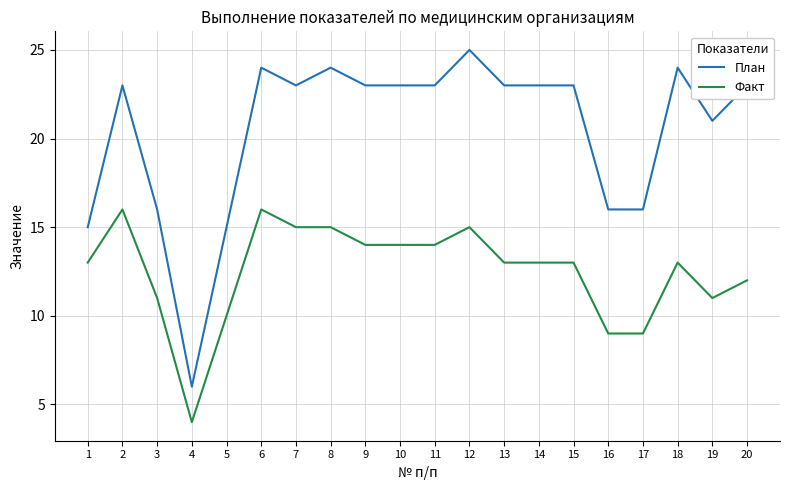

What is the highest value of the Факт series?

16